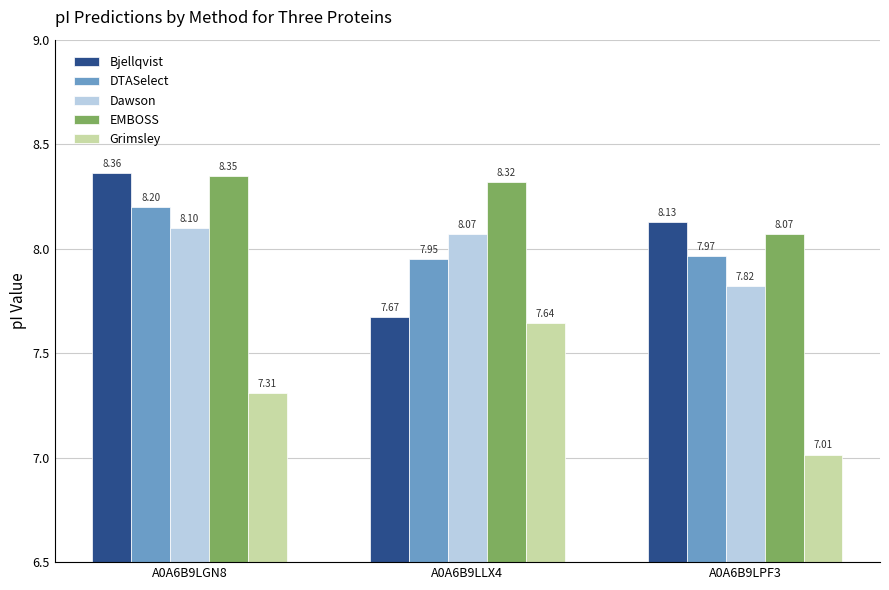

Where does the Dawson series first go above 8?

A0A6B9LGN8